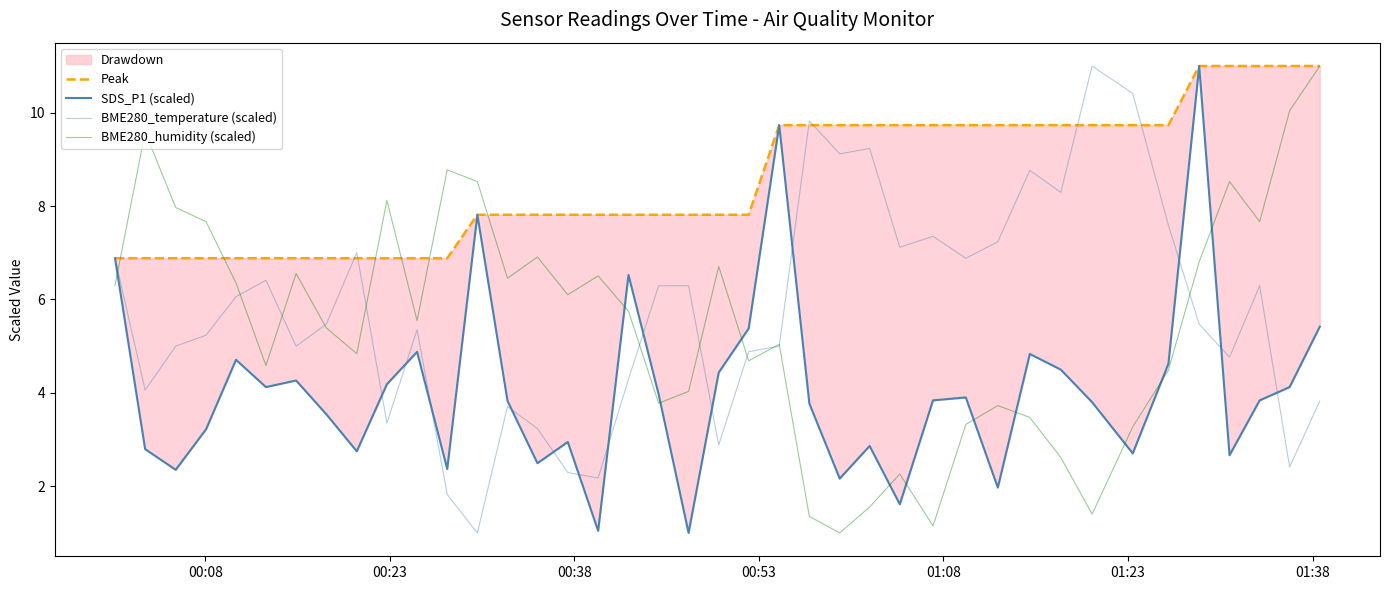

What is the greatest value displayed?

11.0